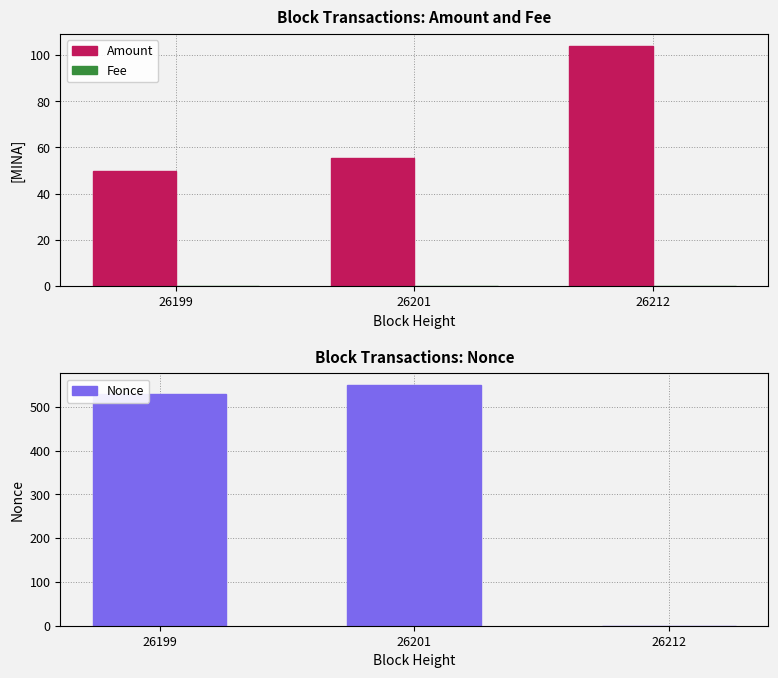

What is the maximum value shown in the chart?

549.0